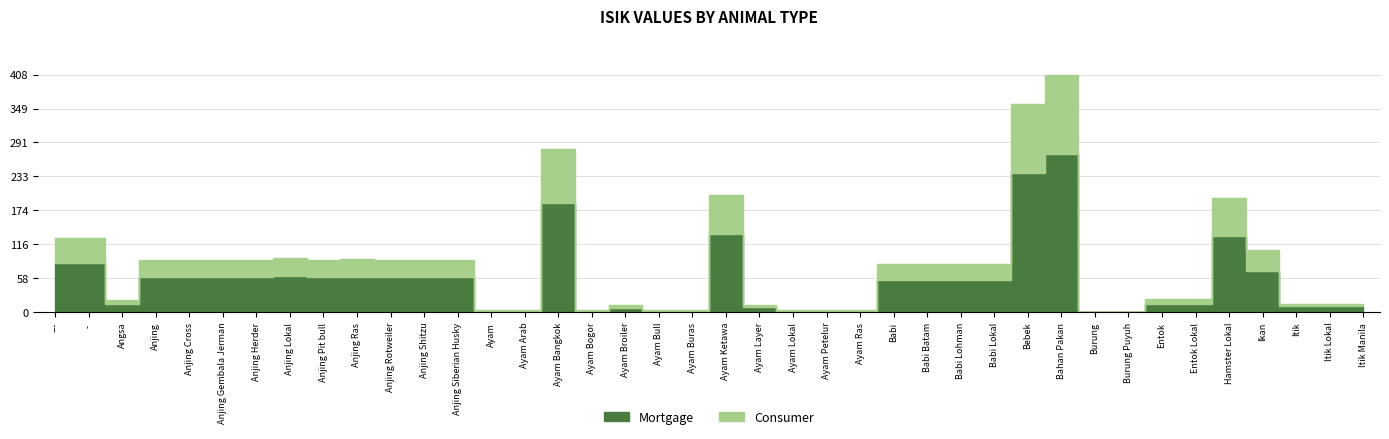

What position from the right is Ayam?

27